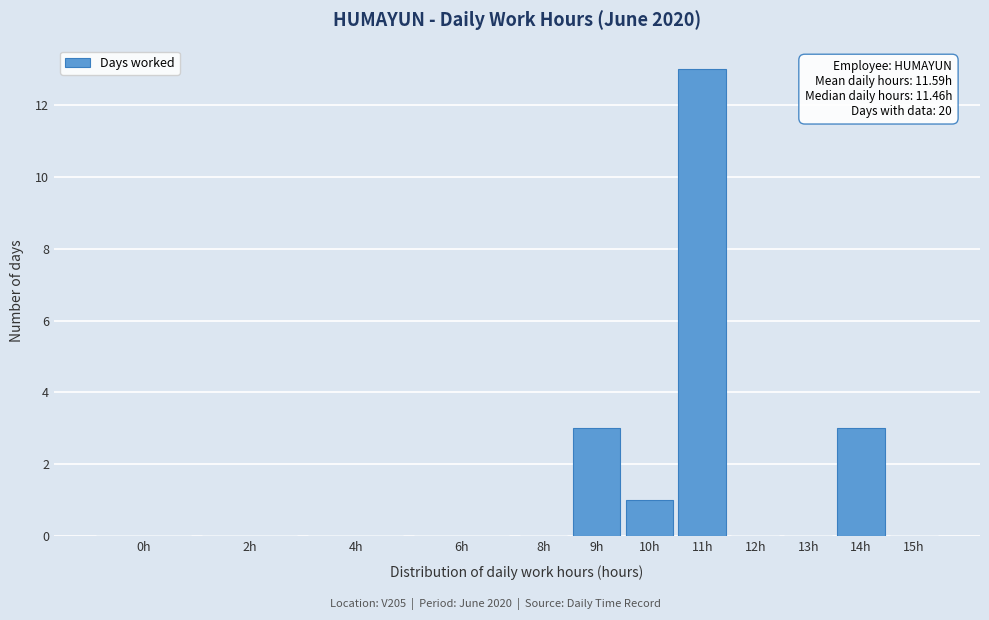

Reading left to right, transcribe all the data shown in this chart.

0h=0	2h=0	4h=0	6h=0	8h=0	9h=3	10h=1	11h=13	12h=0	13h=0	14h=3	15h=0